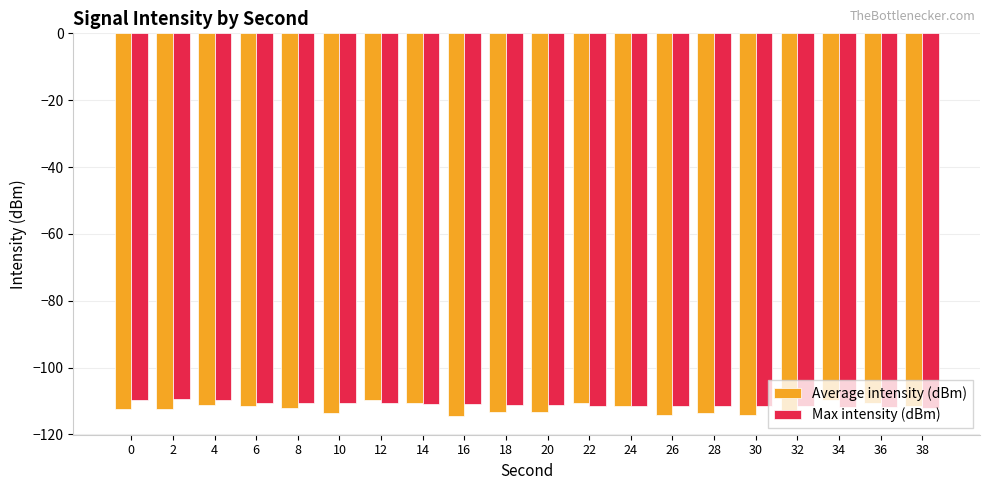

Which series has the widest spread of values?

Average intensity (dBm)